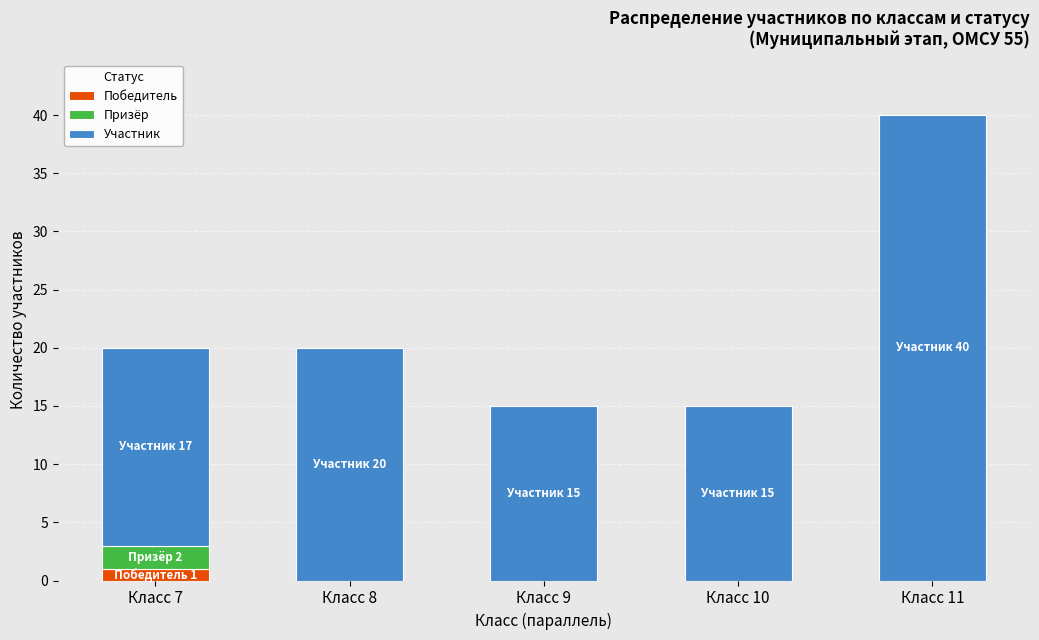

Are the bars grouped side by side (vs. stacked)?

No